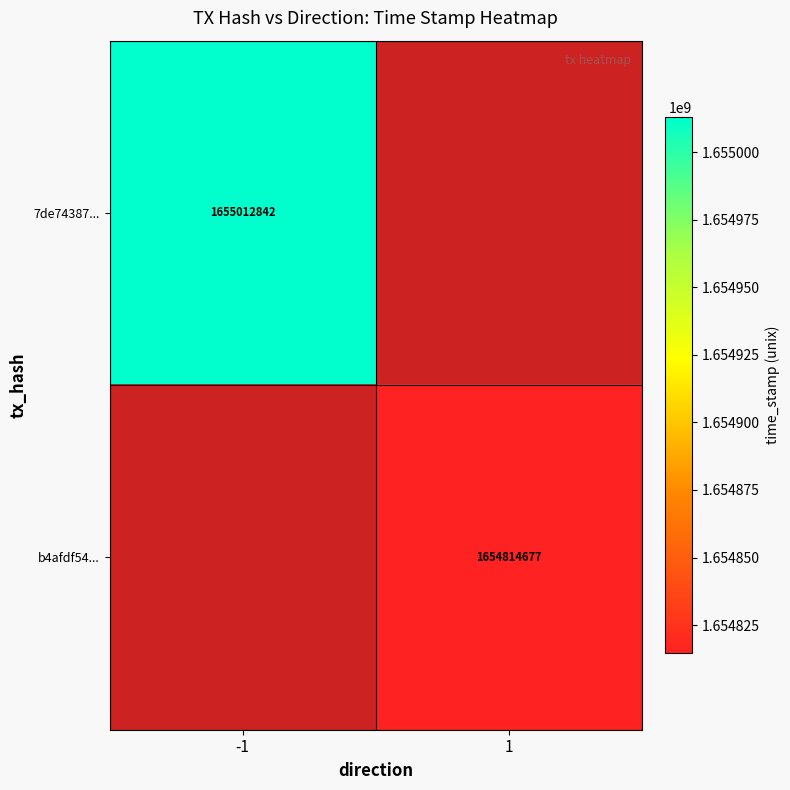

True or false: 7de74387... has a value of 1655012842 at -1.

True